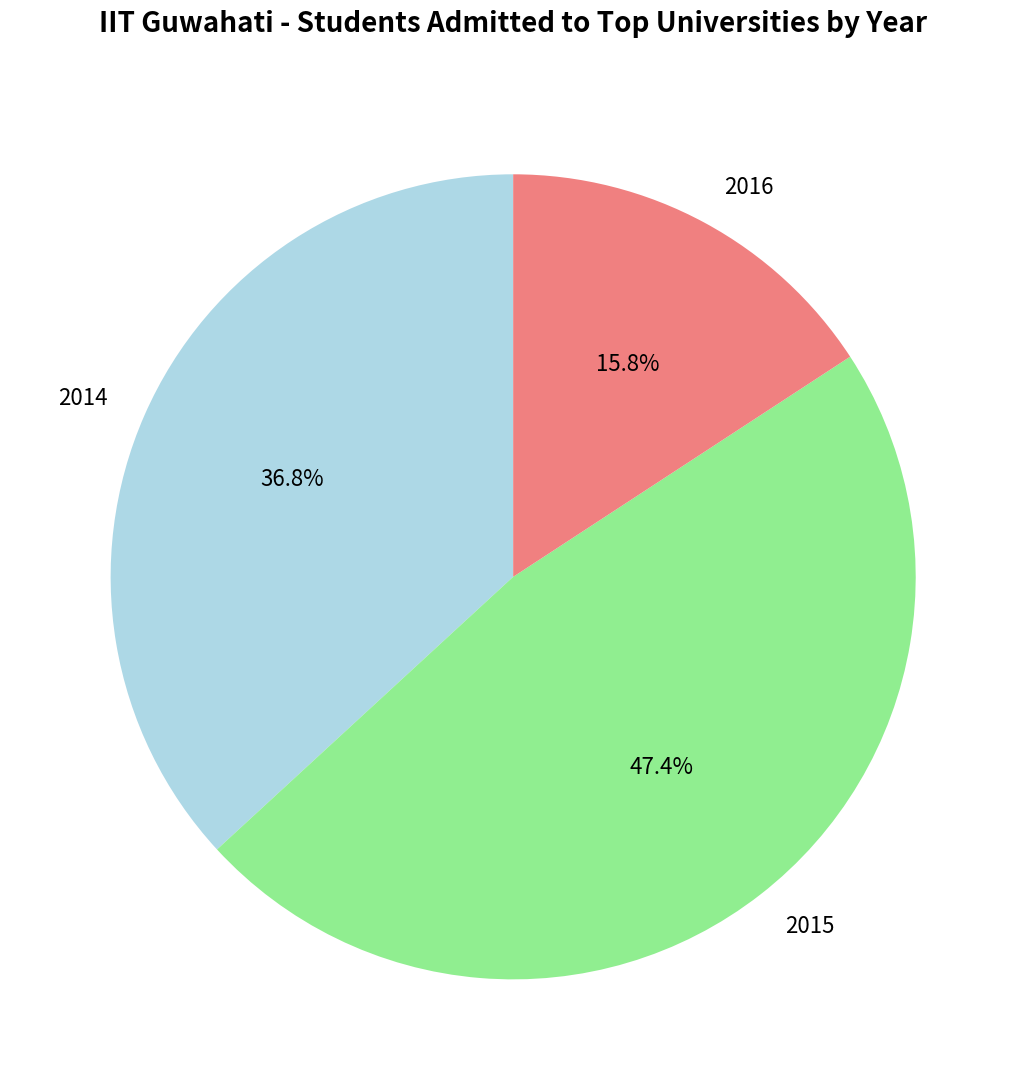

Which slice is the smallest?

2016